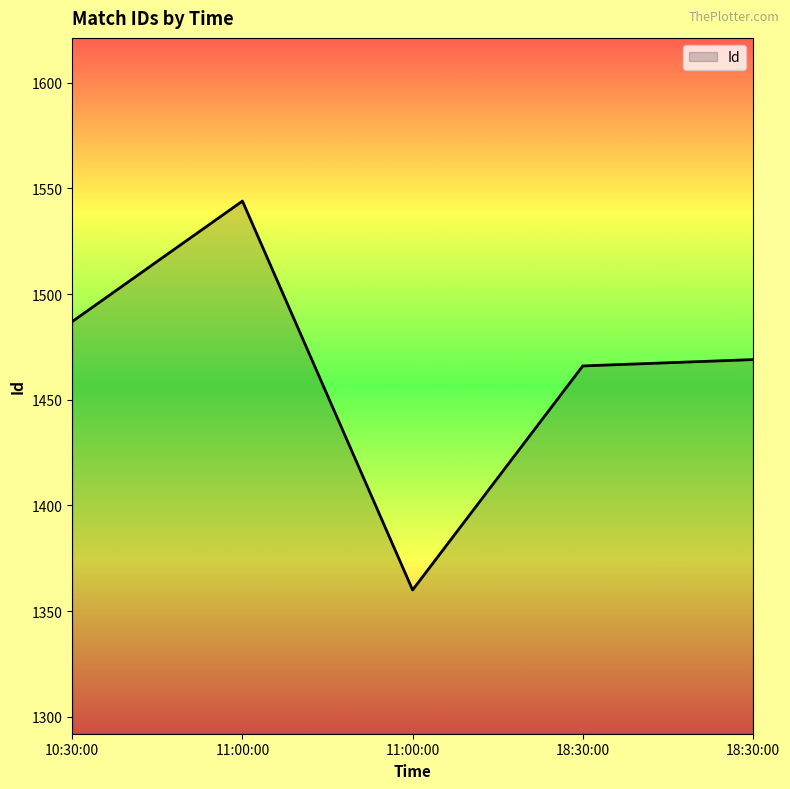

Rank the categories by value from lowest to highest.

11:00:00, 18:30:00, 18:30:00, 10:30:00, 11:00:00